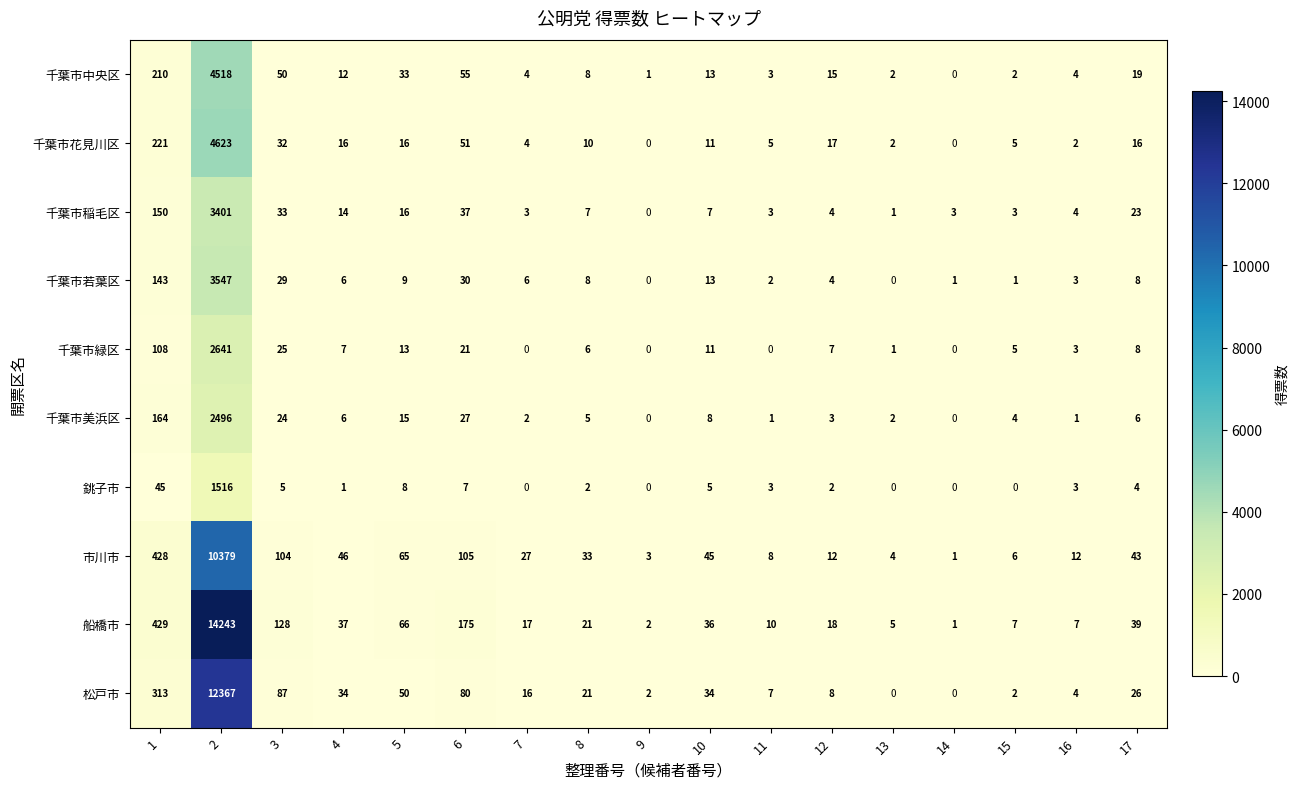

Is it true that 千葉市若葉区 equals 143 at 1?

True